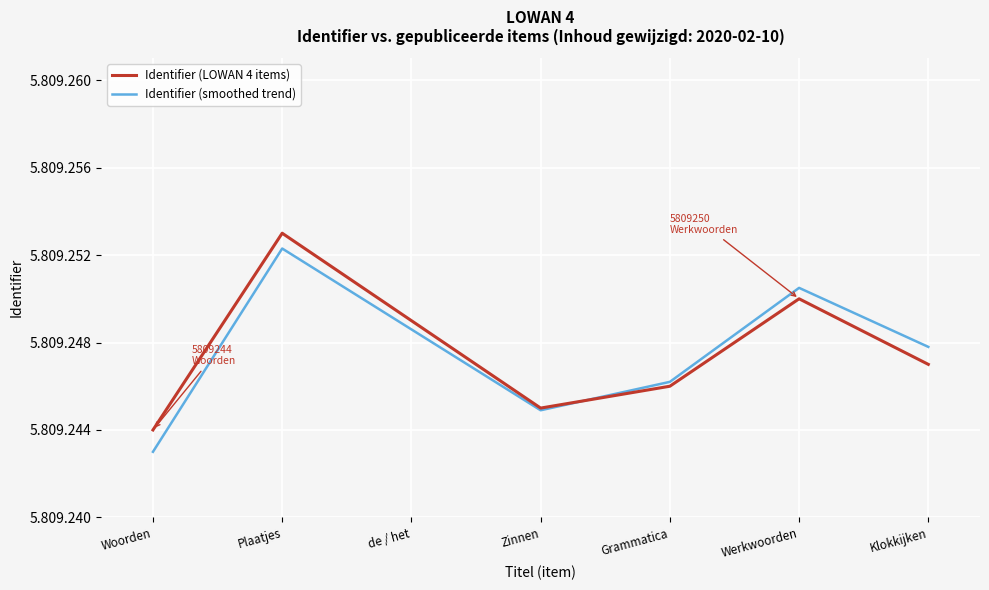

How many Identifier (LOWAN 4 items) values are between 5809245 and 5809250?

5